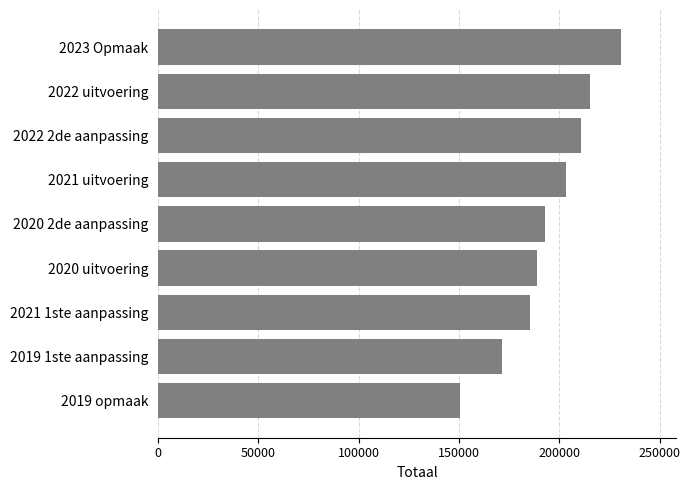

What is the change in value from 2023 Opmaak to 2020 2de aanpassing?

-37729